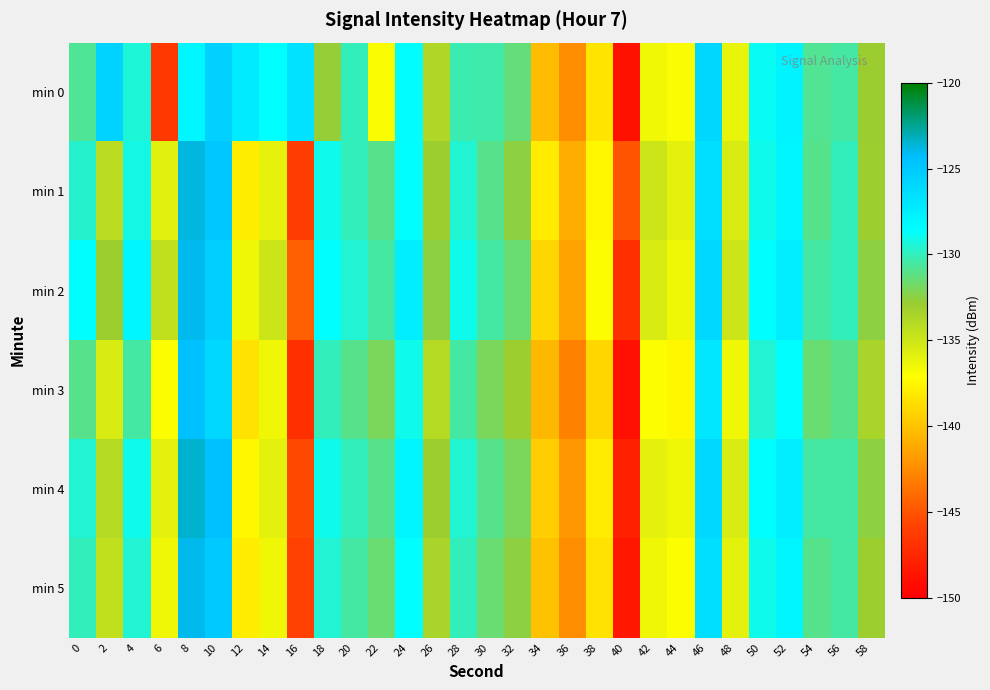

What is the greatest value displayed?

-123.5